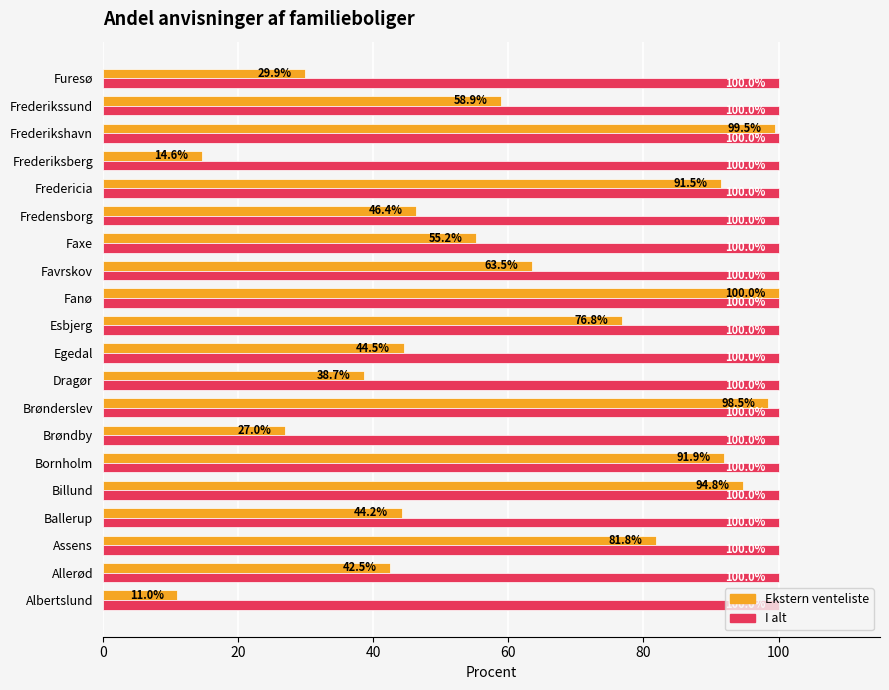

What is the sum of all I alt values?

2000.0